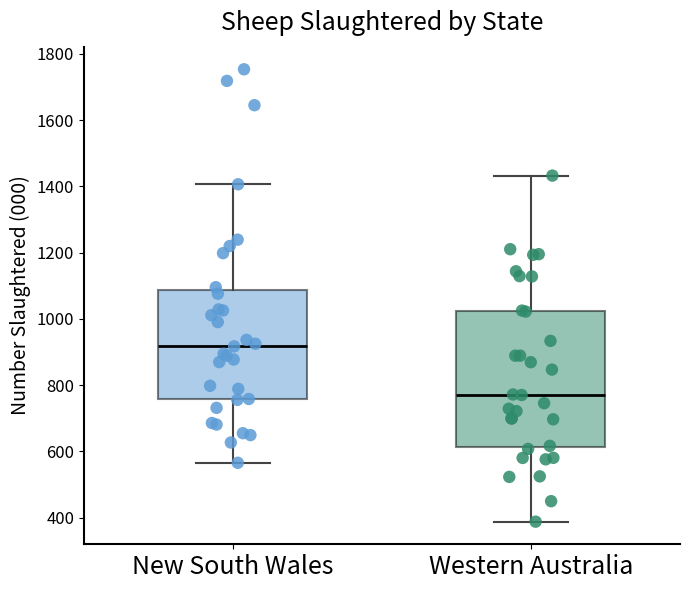

Where does the upper whisker of the box for Western Australia end on the y-axis? The values are not printed on the chart, so give them approximately, as read against the axis.

1440